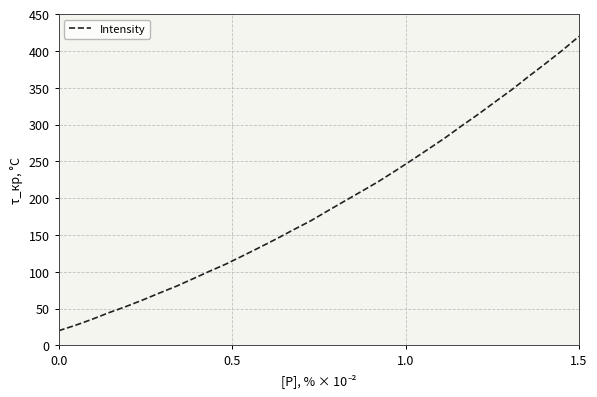

How many series are shown in this chart?

1